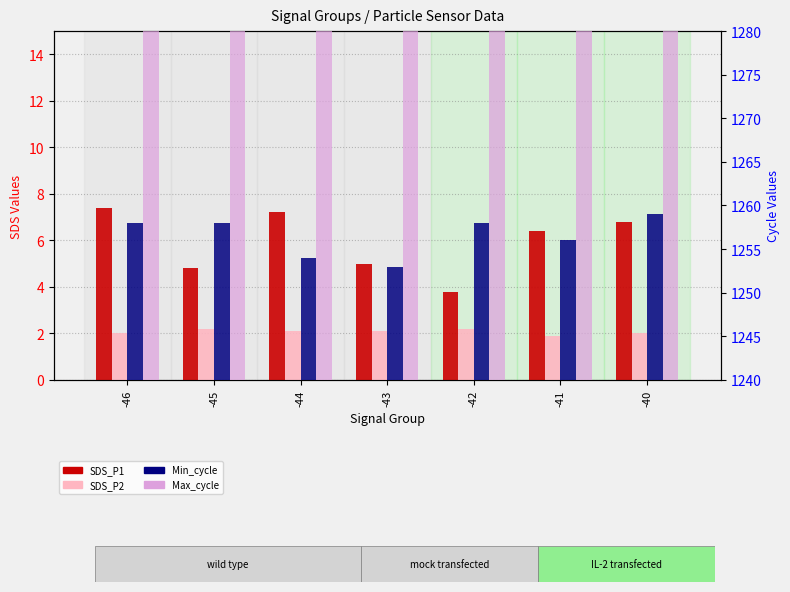

What is the sum of all SDS_P2 values?

14.5